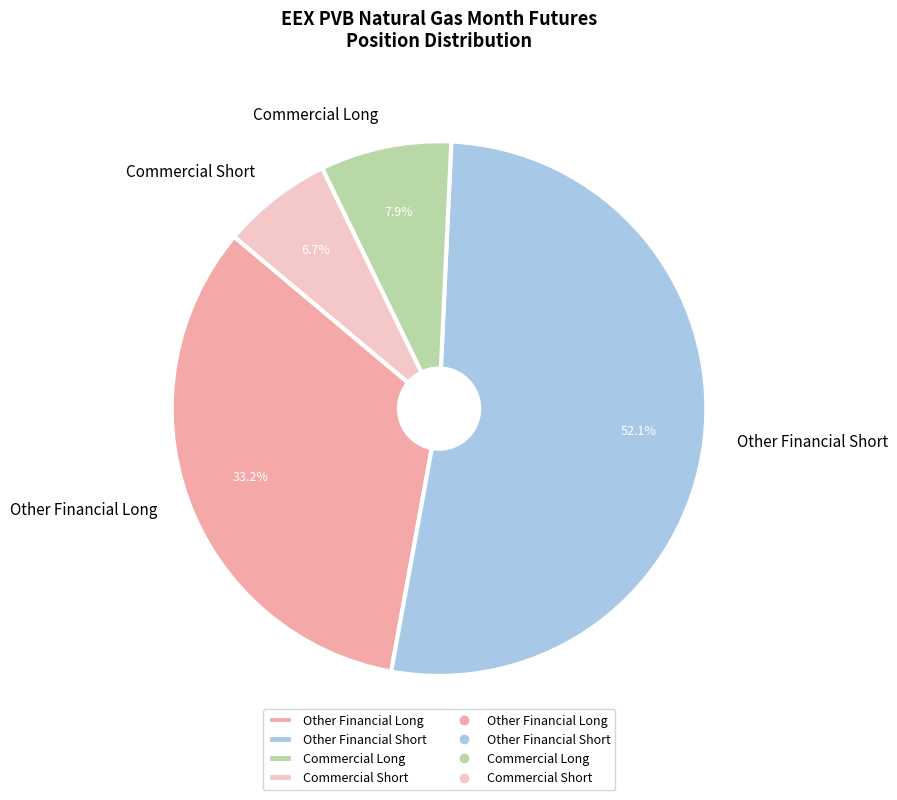

What is the total percentage of Other Financial Short and Commercial Long?

60.1%